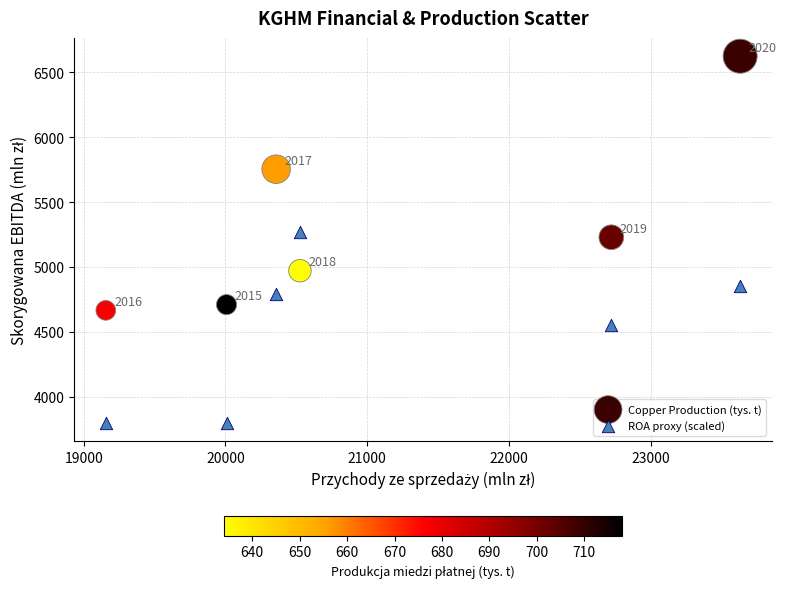

In the Copper Production (tys. t) series, what Y value is closest to 5644?

5753